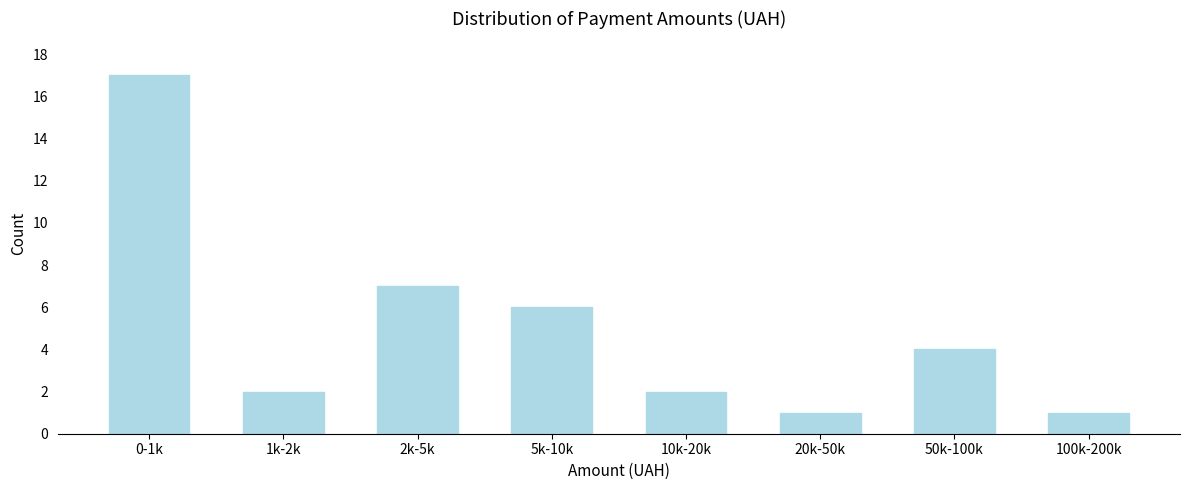

Reading right to left, extract all data points from this chart.

1	4	1	2	6	7	2	17